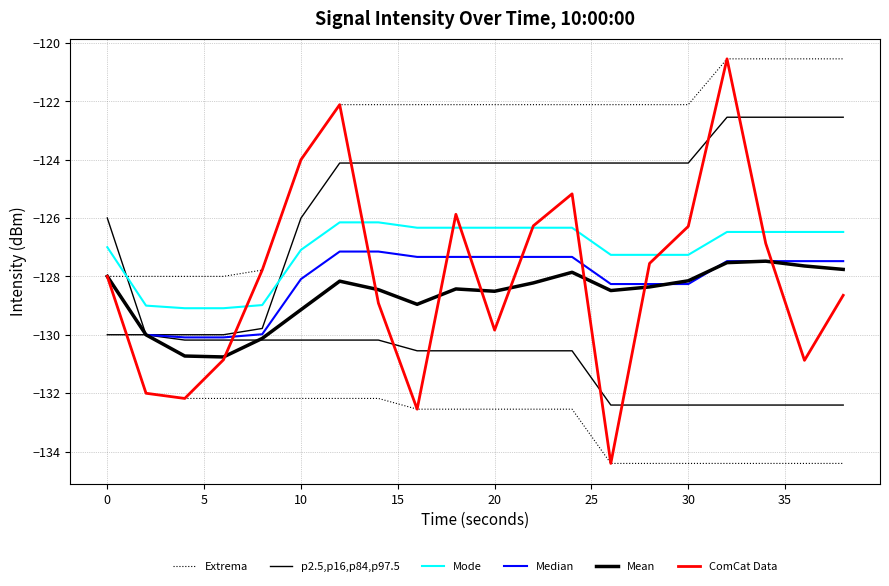

True or false: Mean and Mode cross at least once.

False